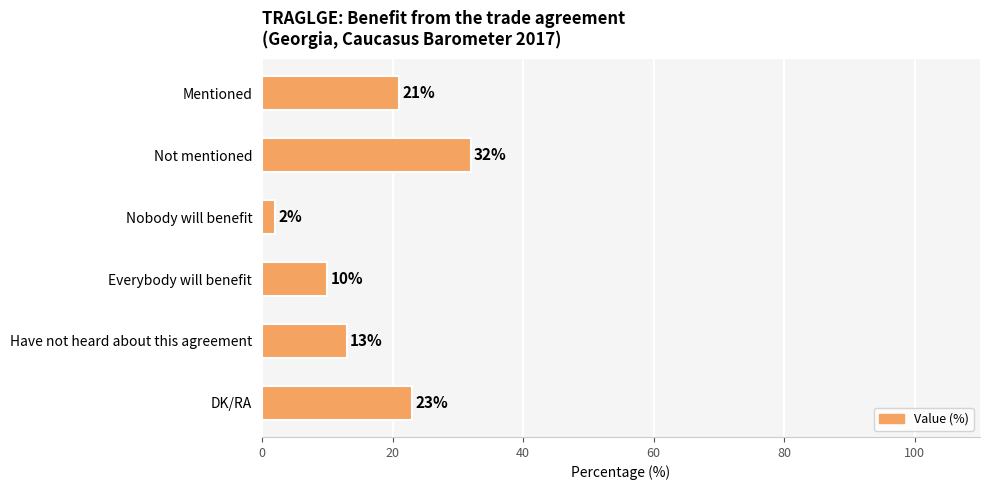

Which has a higher value, DK/RA or Not mentioned?

Not mentioned